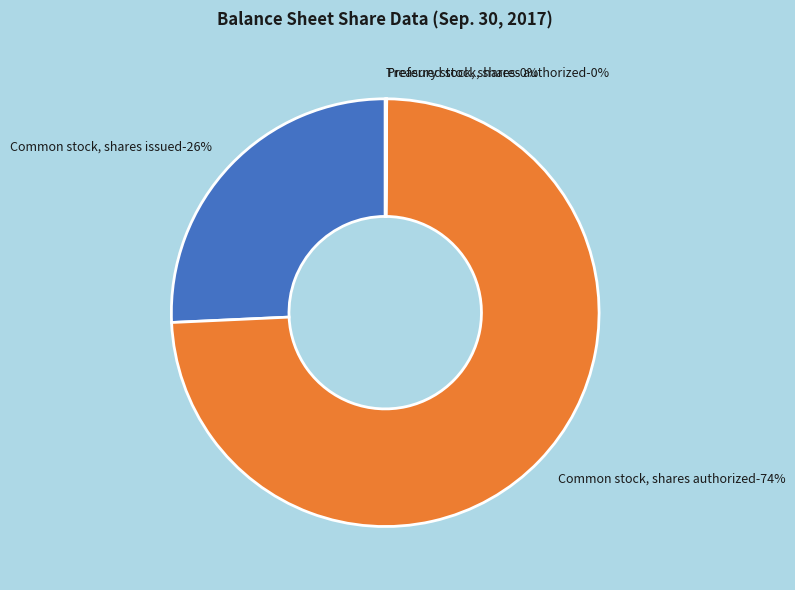

How much of the chart is everything except Treasury stock, shares?

99.9%